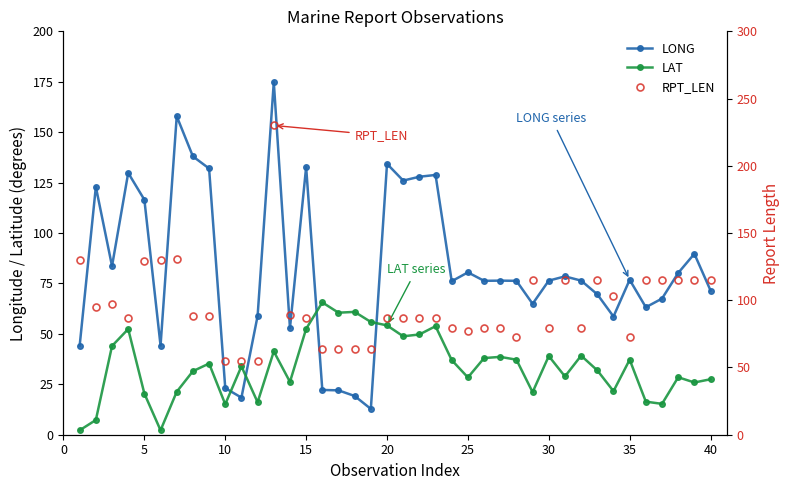

How many lines are shown in the chart?

3